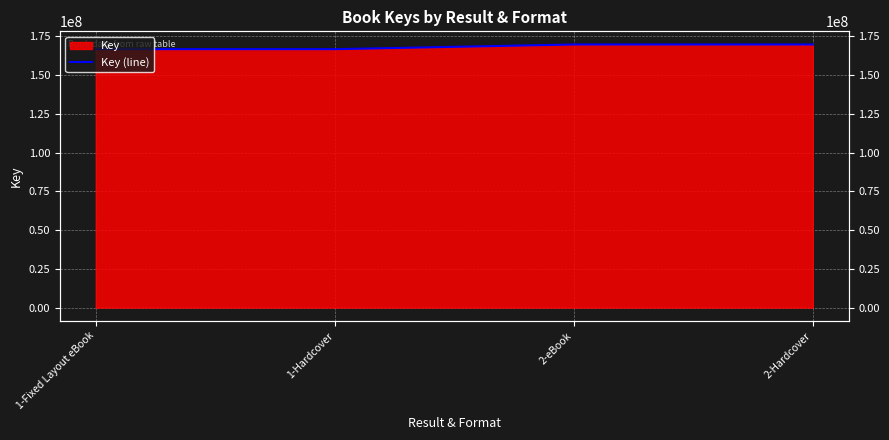

What is the change in value from 1-Hardcover to 2-eBook?

+3024491